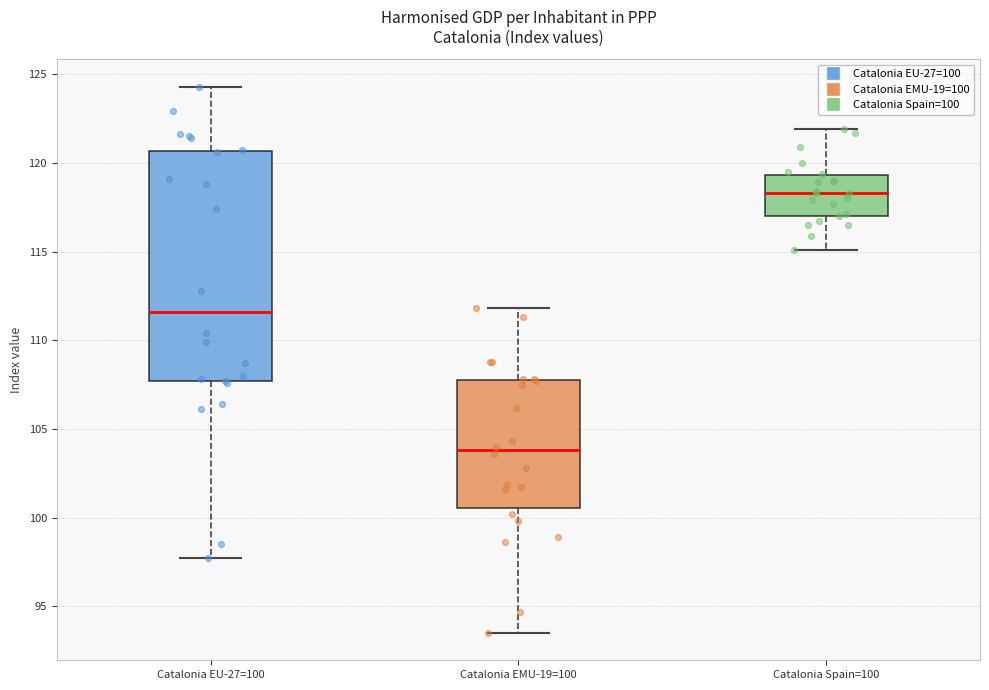

Comparing the boxes themselves (not the whiskers), which one is the tallest?

Catalonia EU-27=100